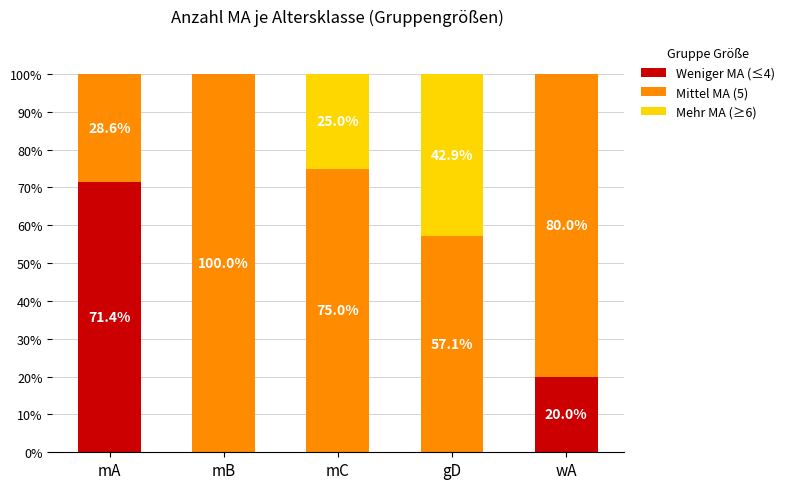

The Weniger MA (≤4) series shows 0.0 at mB. True or false?

True